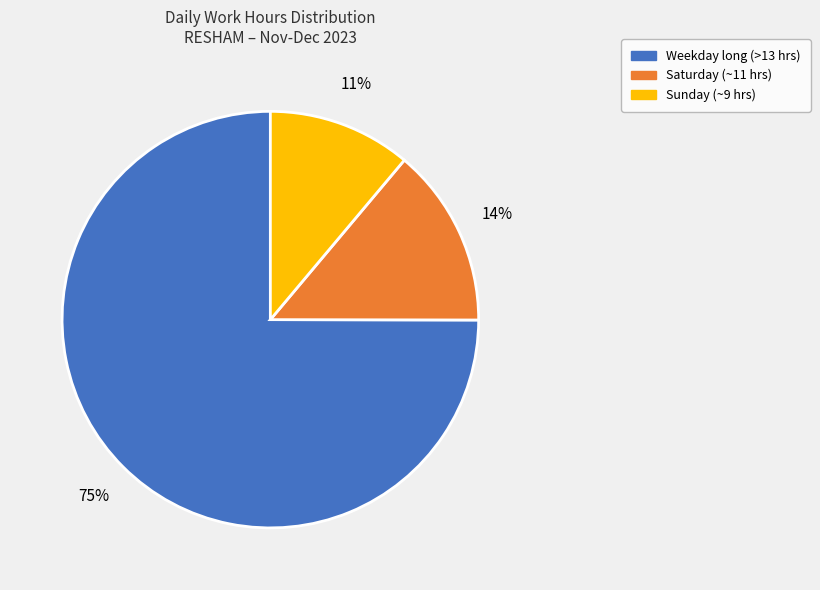

How many segments does this pie chart have?

3